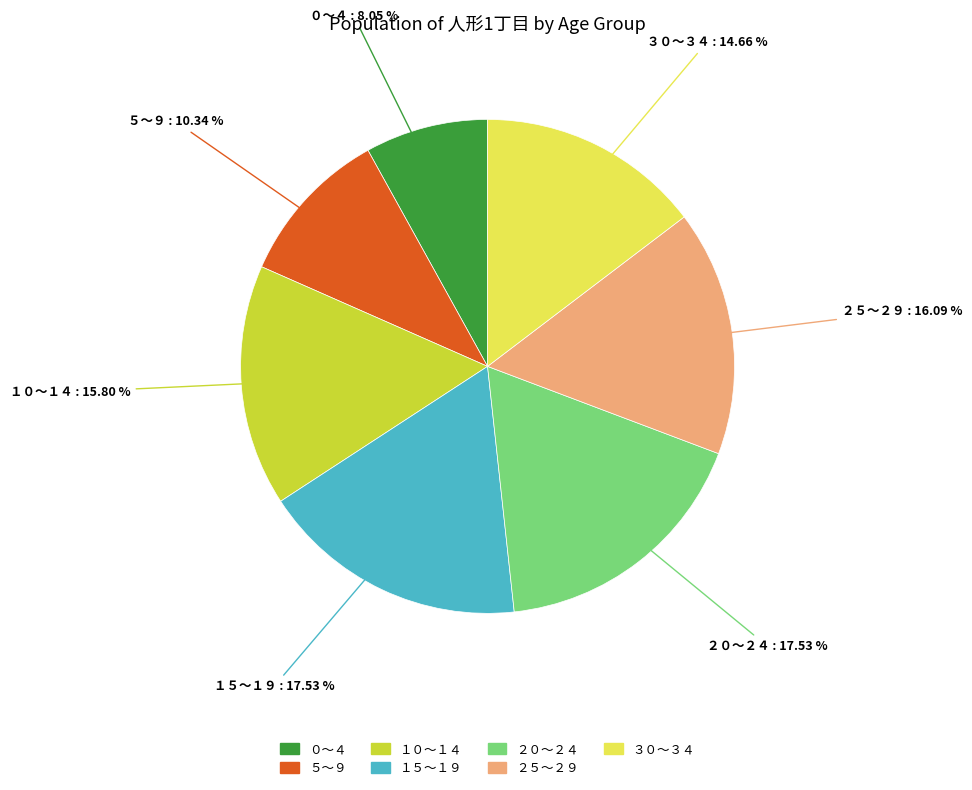

Is it true that ５～９ is 1% of the pie?

False